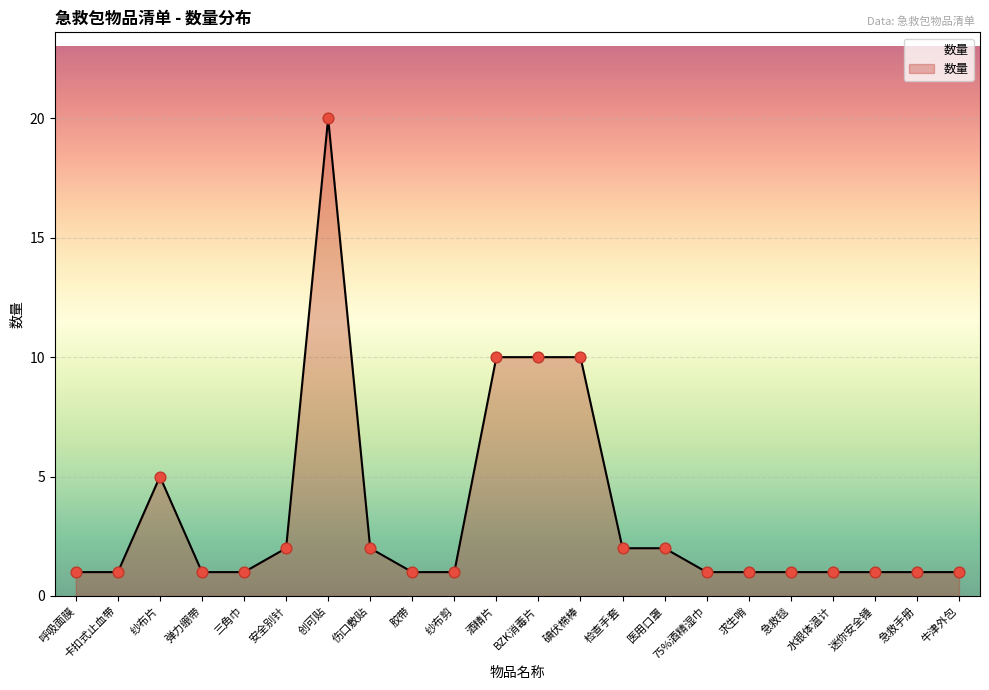

What is the change in value from 三角巾 to 检查手套?

+1